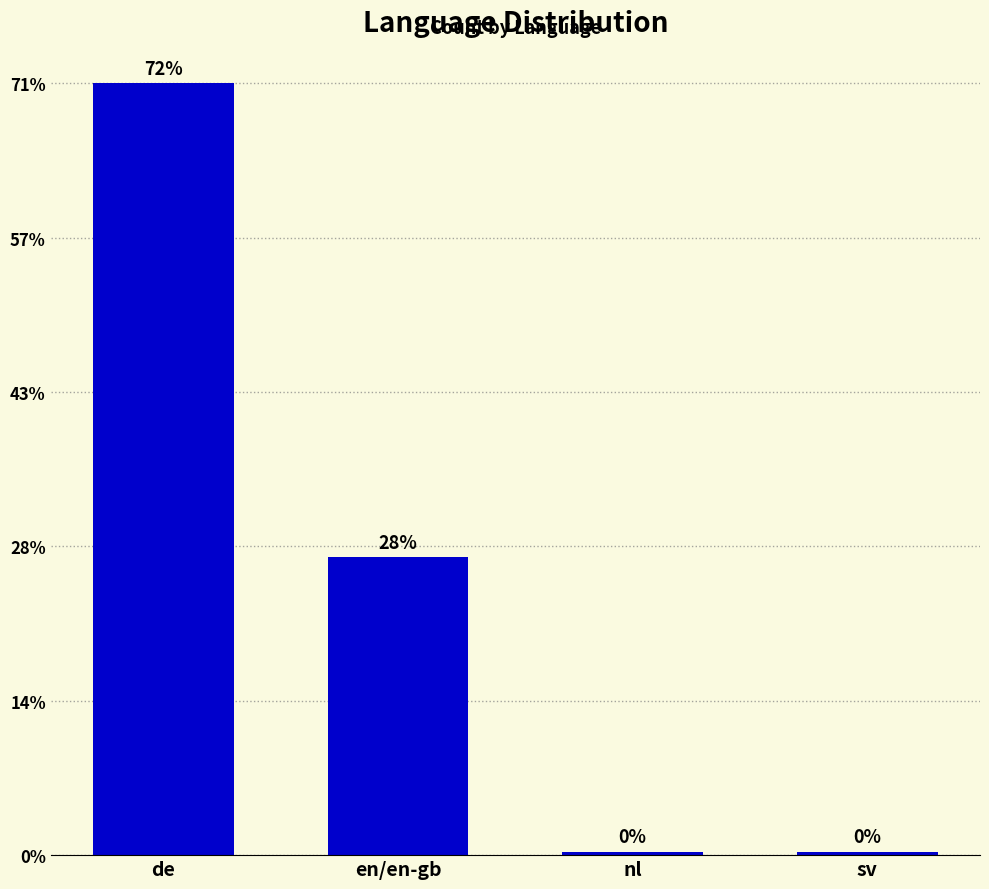

Does the chart contain any negative values?

No